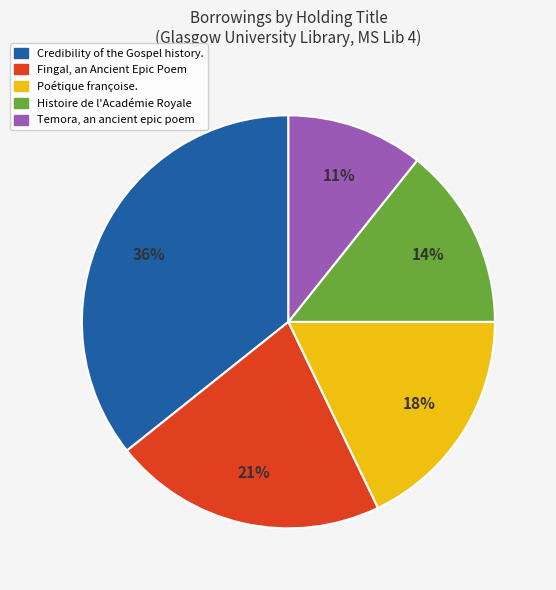

Does any single category account for the majority?

No